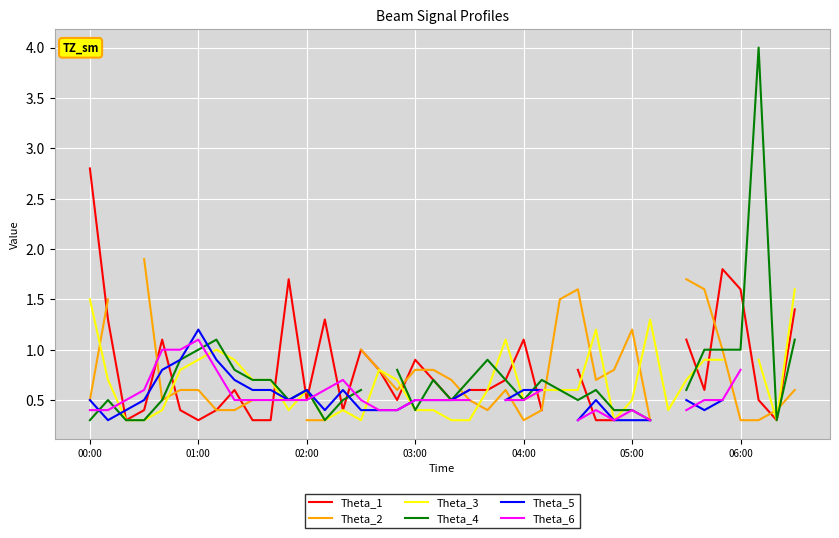

Is the value of Theta_4 at 22 greater than the value of Theta_1 at 7?

Yes